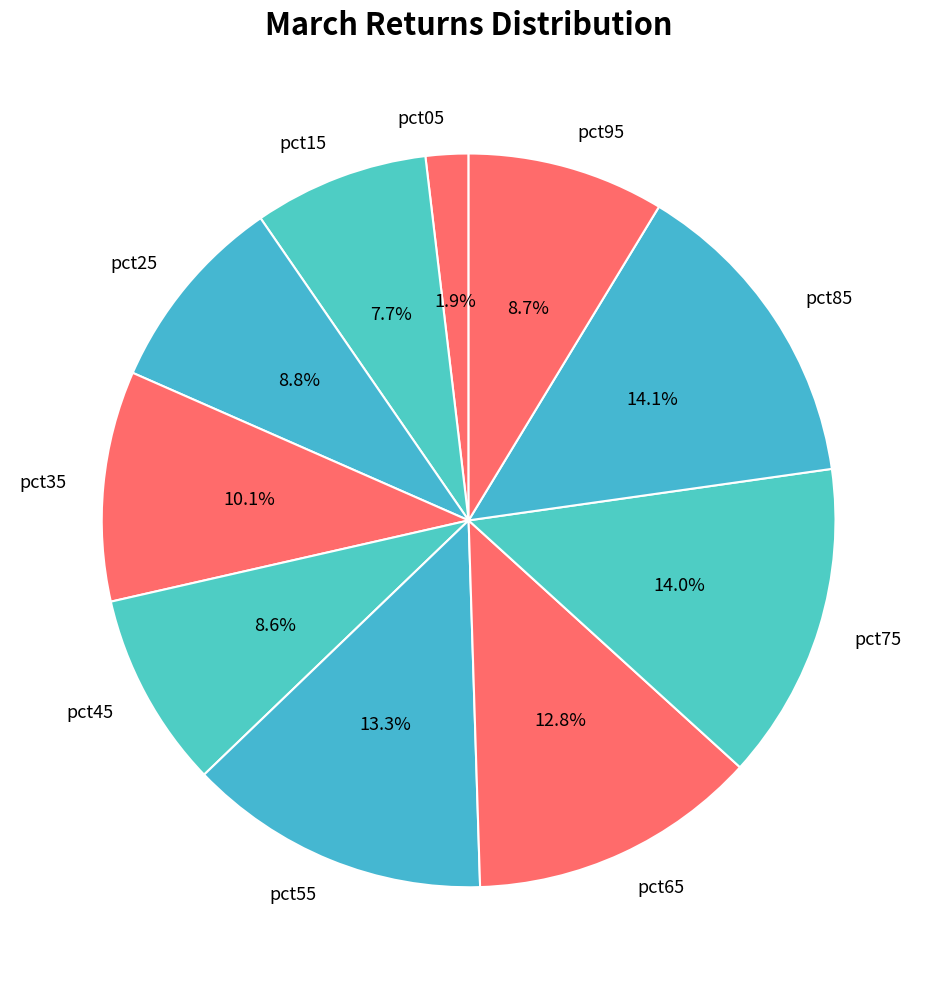

To the nearest percent, what is the difference between the pct05 and pct55 slice percentages?

11%